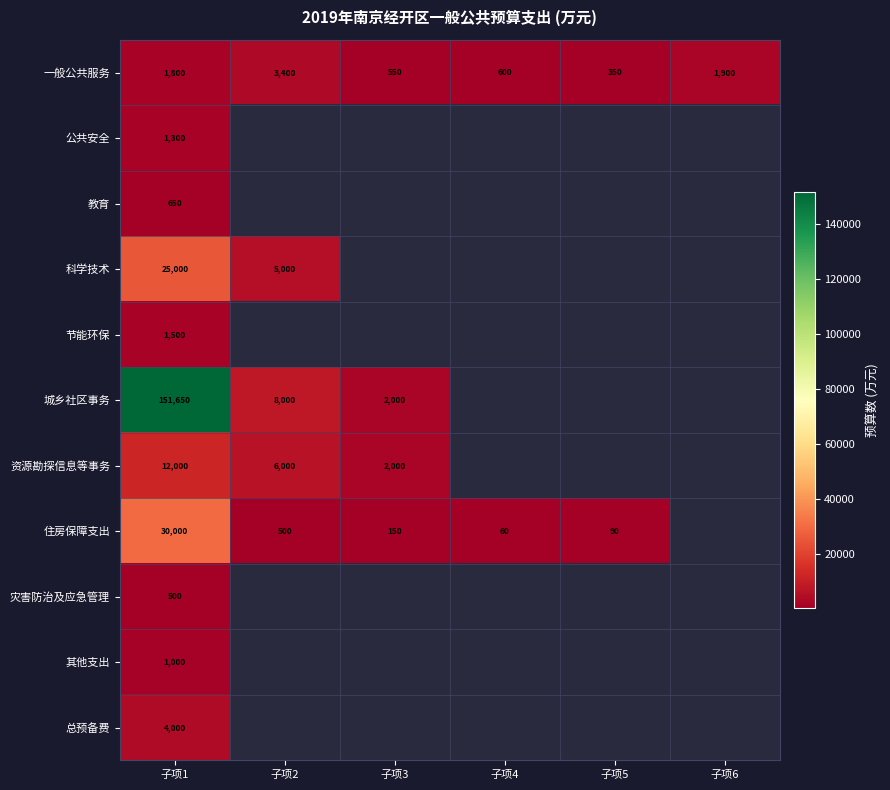

What is the difference between the highest and lowest values at 子项1?

151150